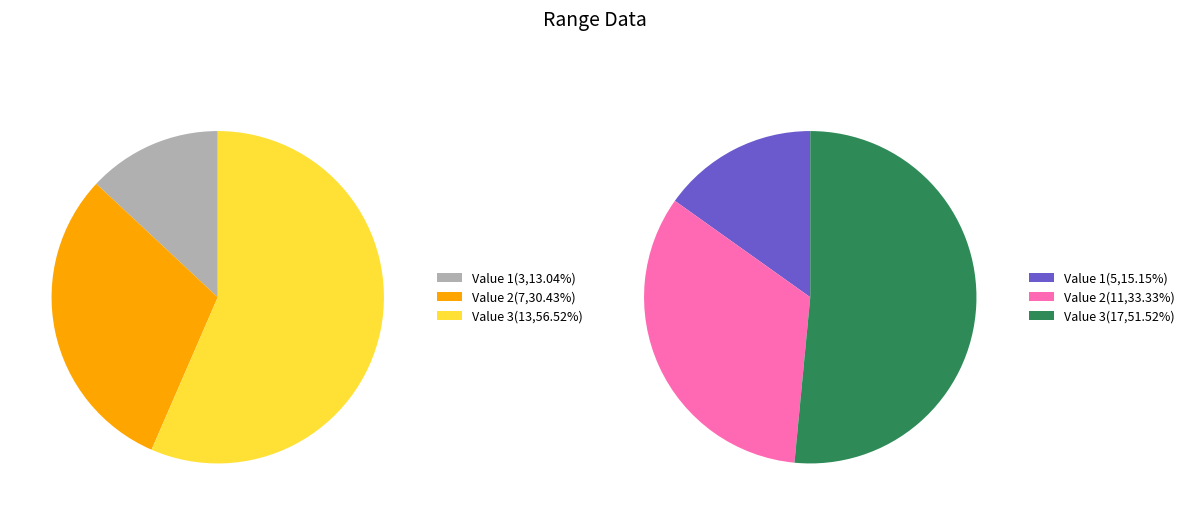

How many slices are in this pie chart?

3